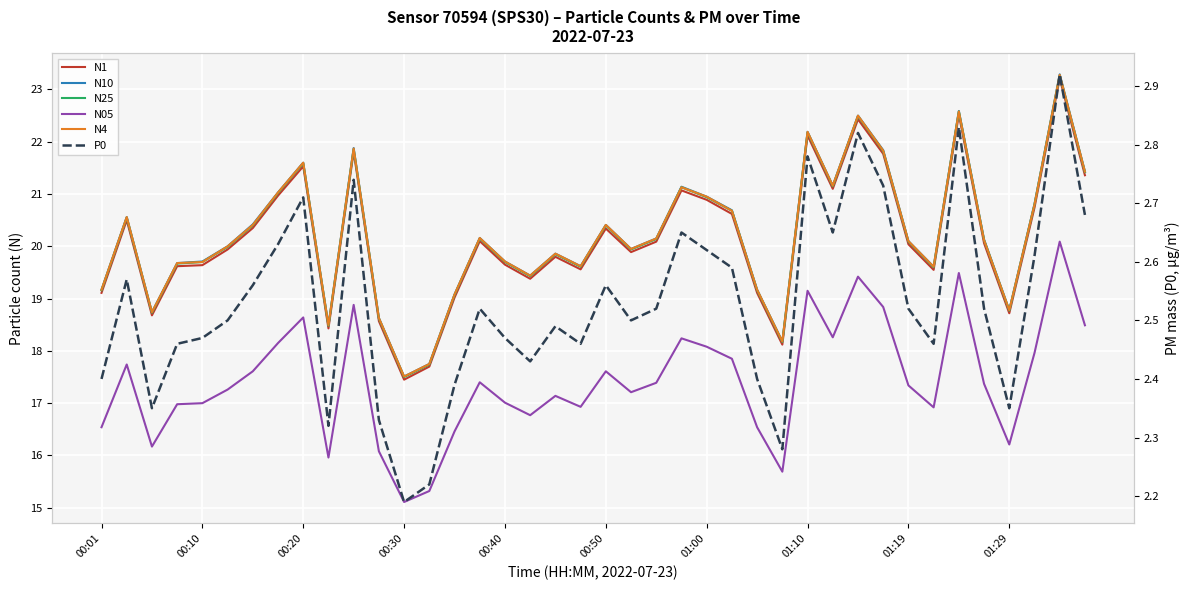

What is the difference between the N10 values at 29 and 38?

2.1